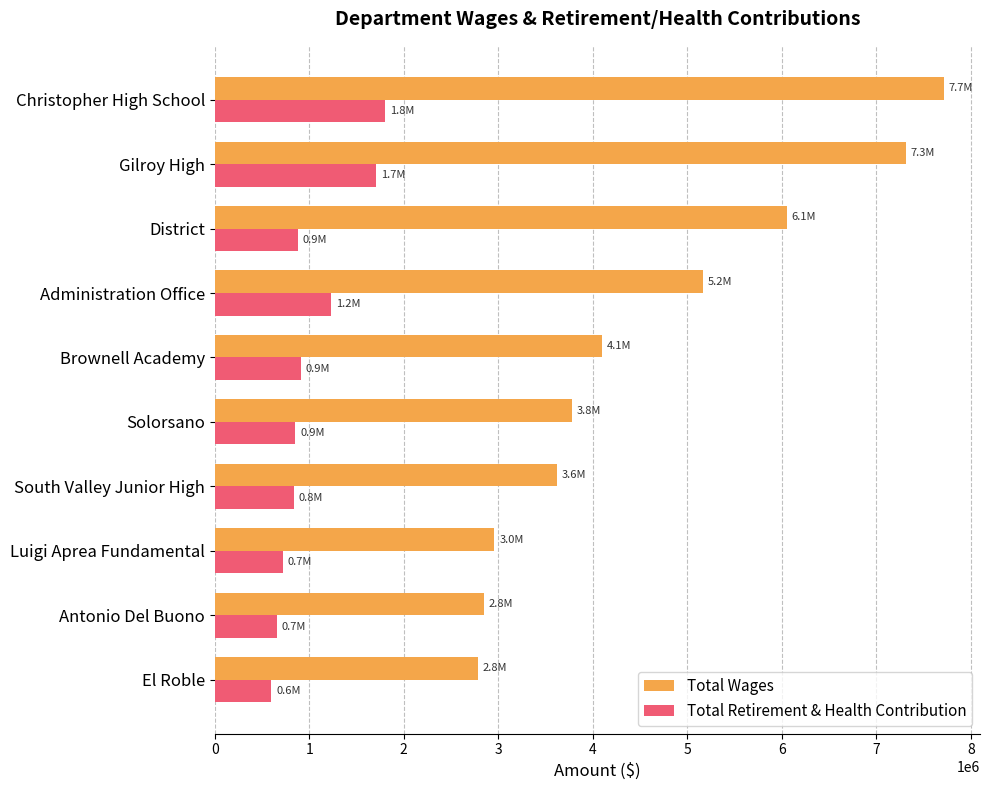

List the series in order of their overall mean, lowest first.

Total Retirement & Health Contribution, Total Wages